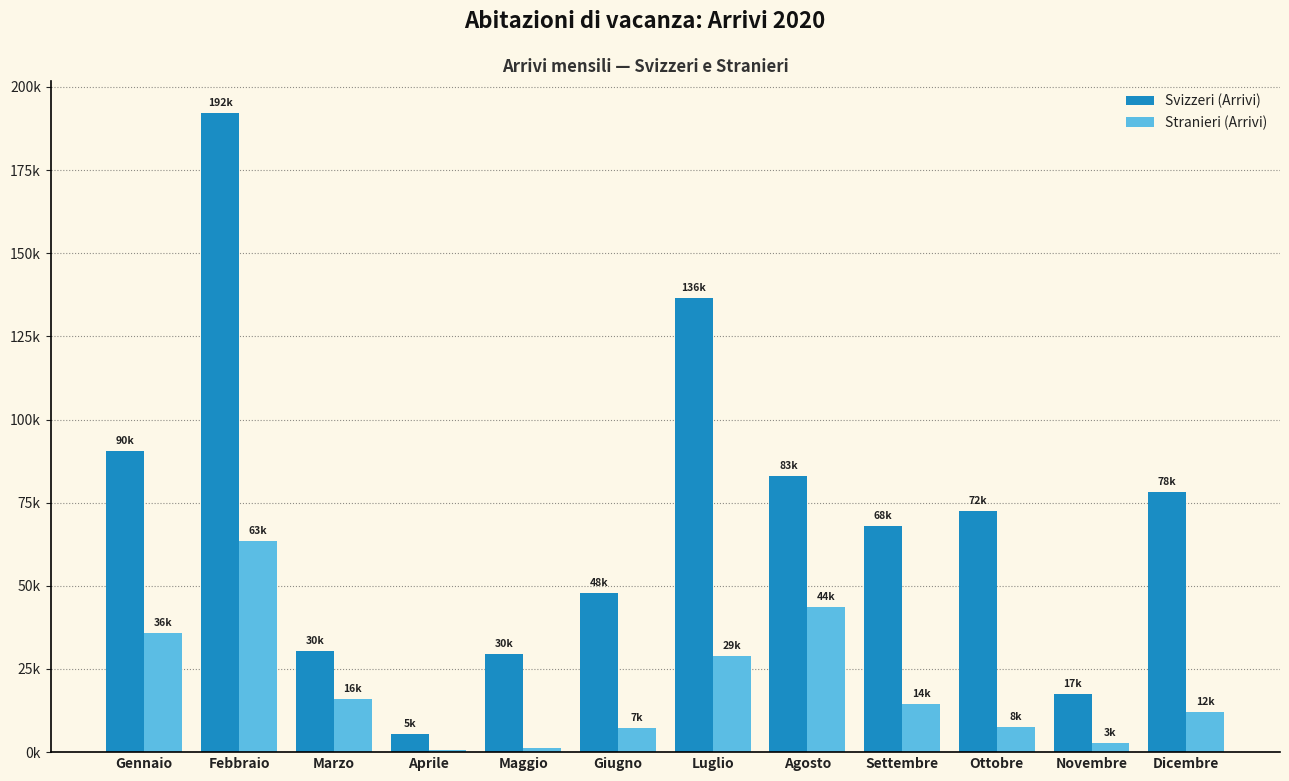

At Settembre, list the series in order from smallest to largest.

Stranieri (Arrivi), Svizzeri (Arrivi)